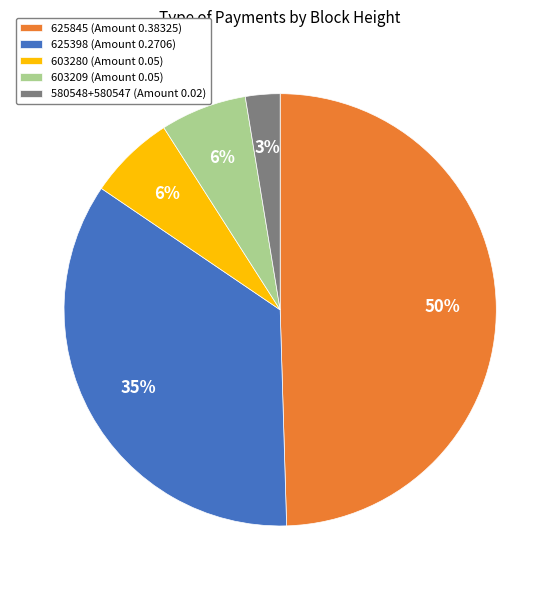

True or false: 580548+580547 (Amount 0.02) accounts for 3% of the total.

True